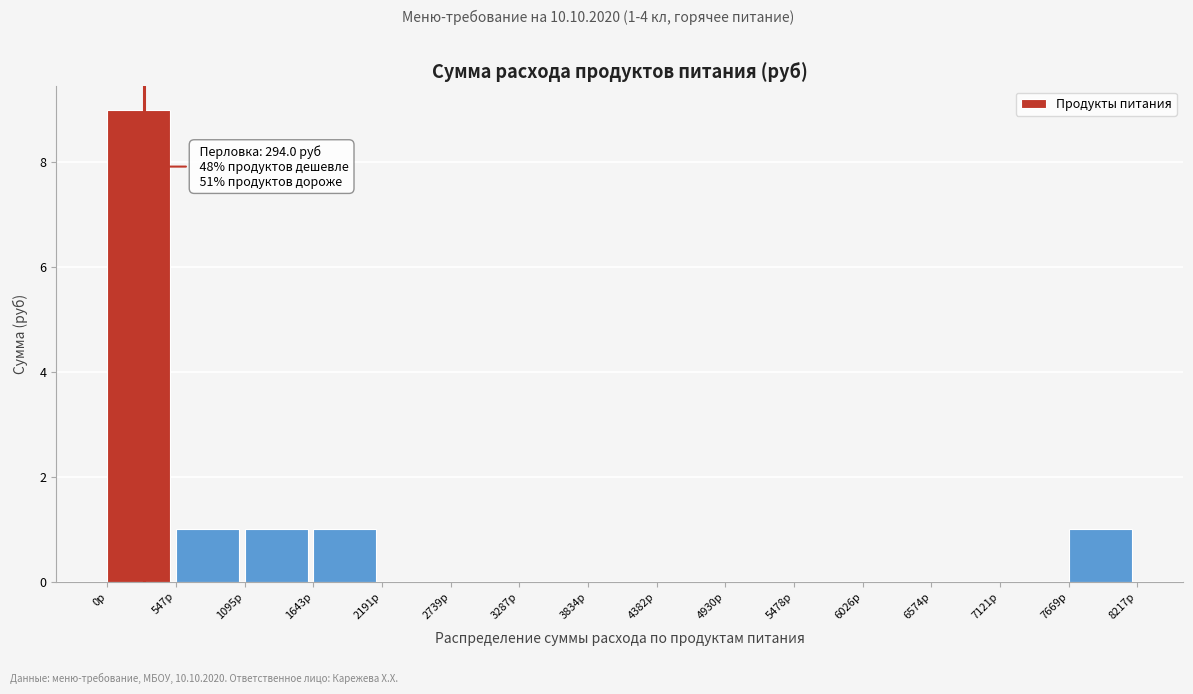

Over which range of the x-axis is the bar tallest?

0 to 500